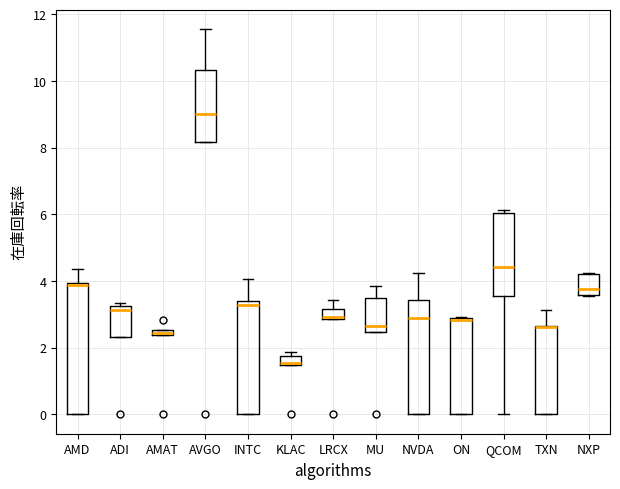

Which box is the tallest, from its lower edge to its upper edge?

AMD